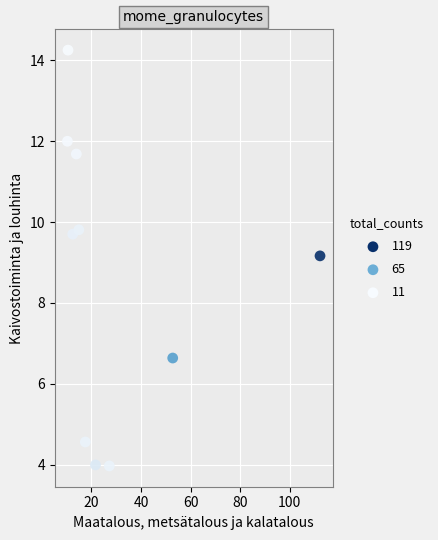

What is the average Y value?

8.6